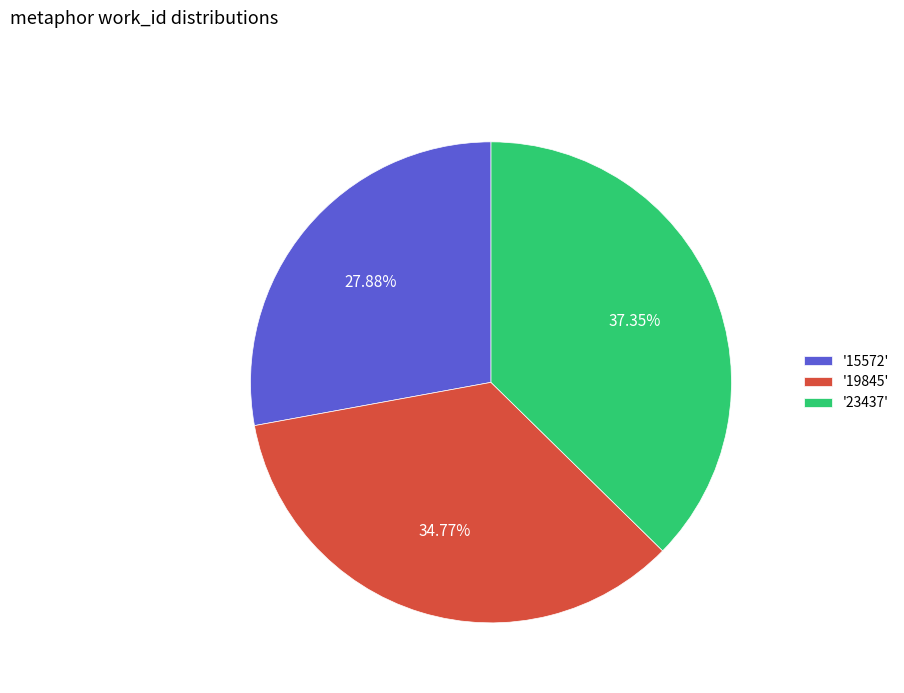

To the nearest percent, what is the difference between the largest and smallest slice percentages?

9%